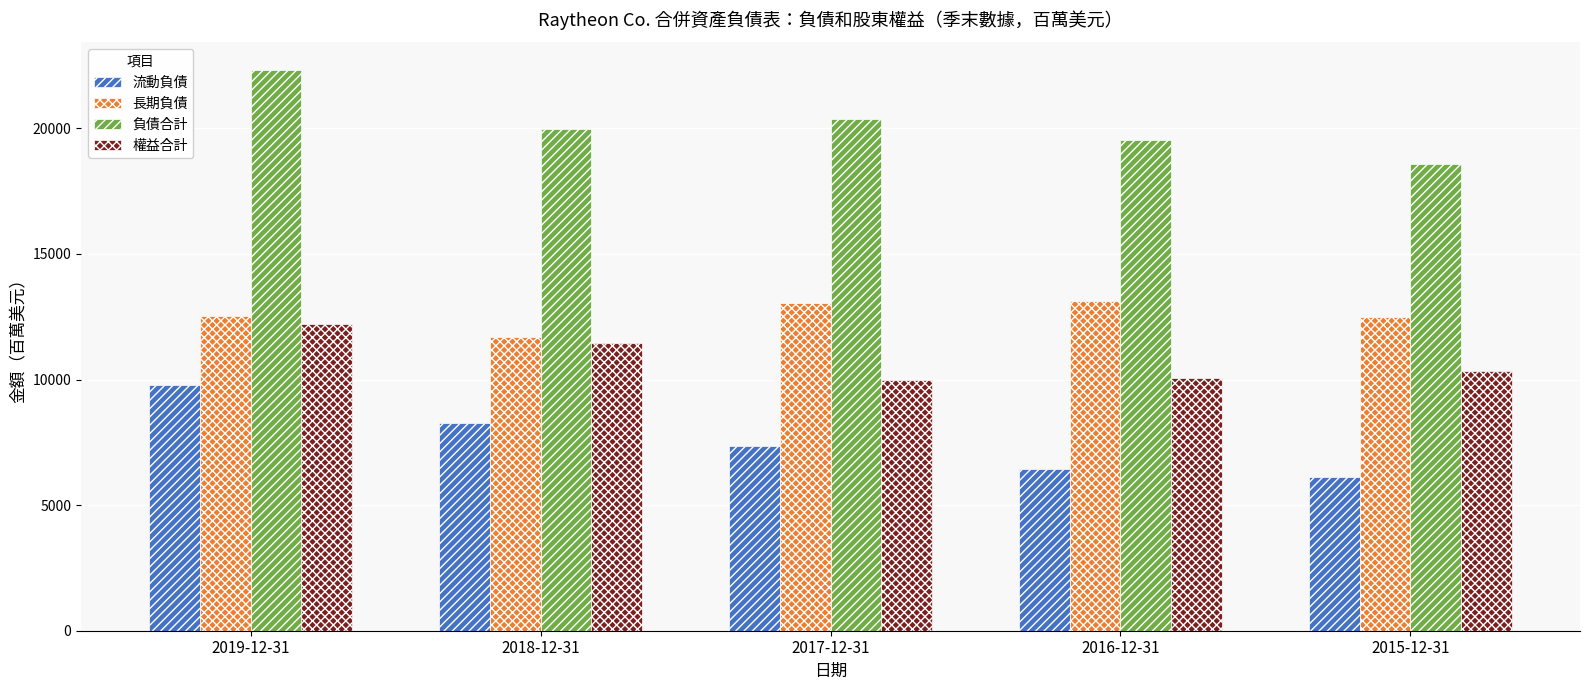

How many distinct data groups are displayed?

4